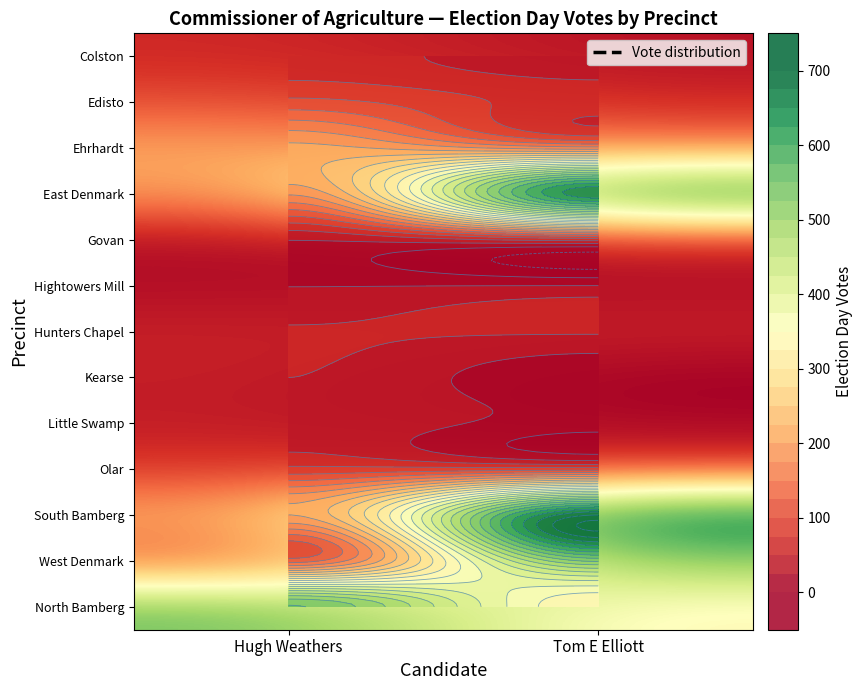

At Tom E Elliott, list the series in order from smallest to largest.

Kearse, Little Swamp, Hightowers Mill, Colston, Hunters Chapel, Govan, Edisto, Olar, Ehrhardt, North Bamberg, West Denmark, East Denmark, South Bamberg